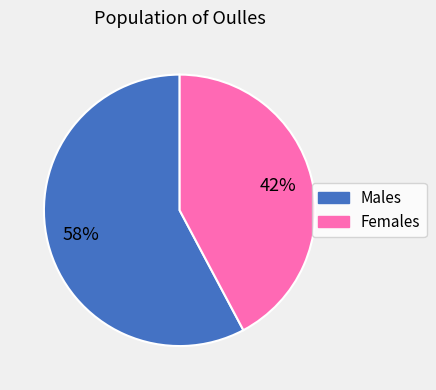

To the nearest percent, what is the difference between the largest and smallest slice percentages?

16%